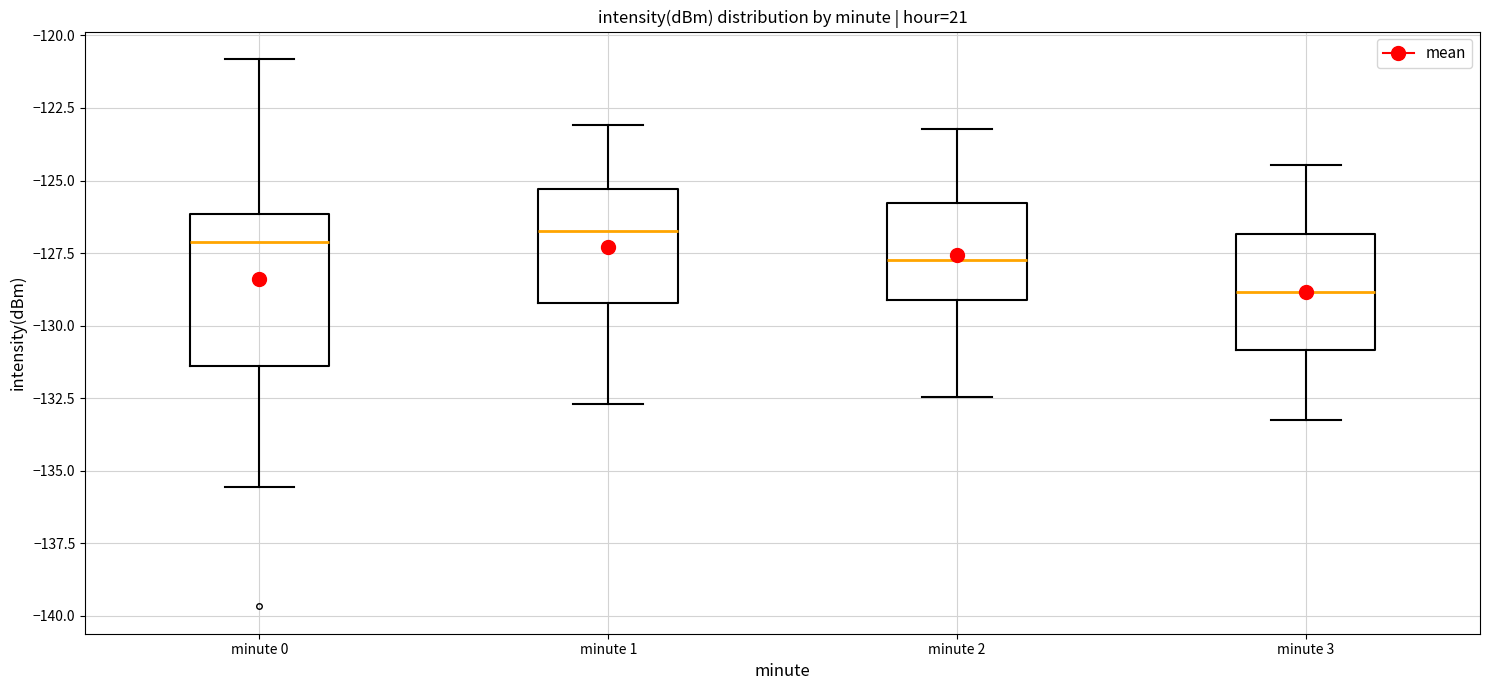

Which box is the tallest, from its lower edge to its upper edge?

minute 0